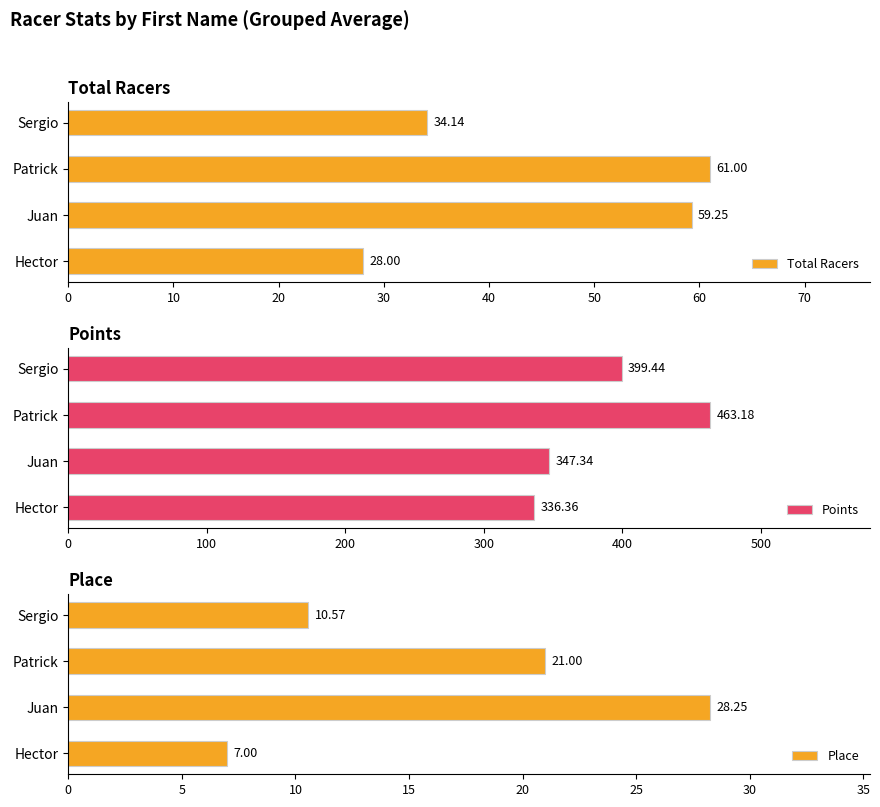

List the labels in order of Place value, smallest first.

Hector, Sergio, Patrick, Juan